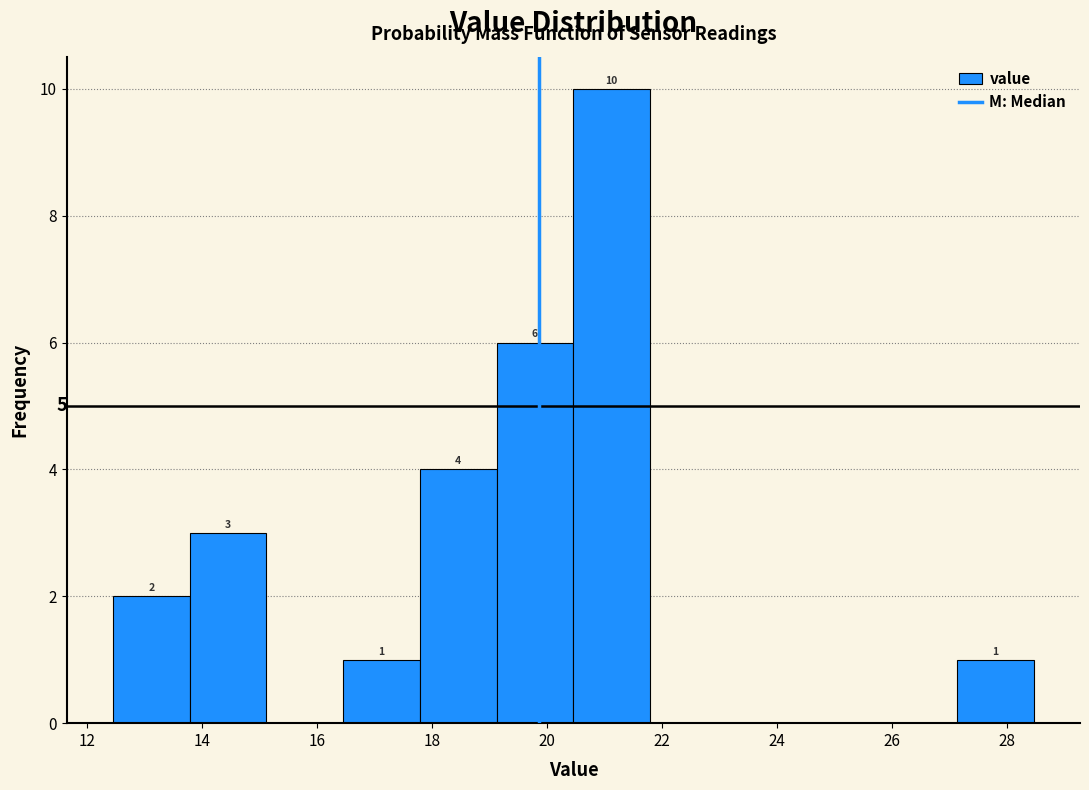

Which range on the x-axis has the tallest bar?

20.4 to 21.8